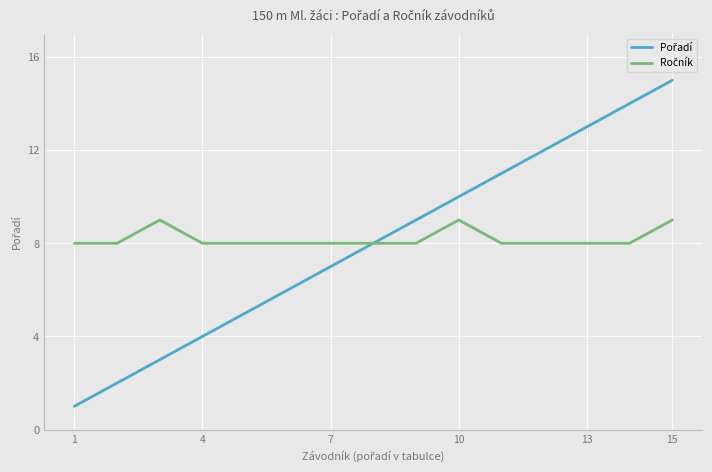

What is the greatest value displayed?

15